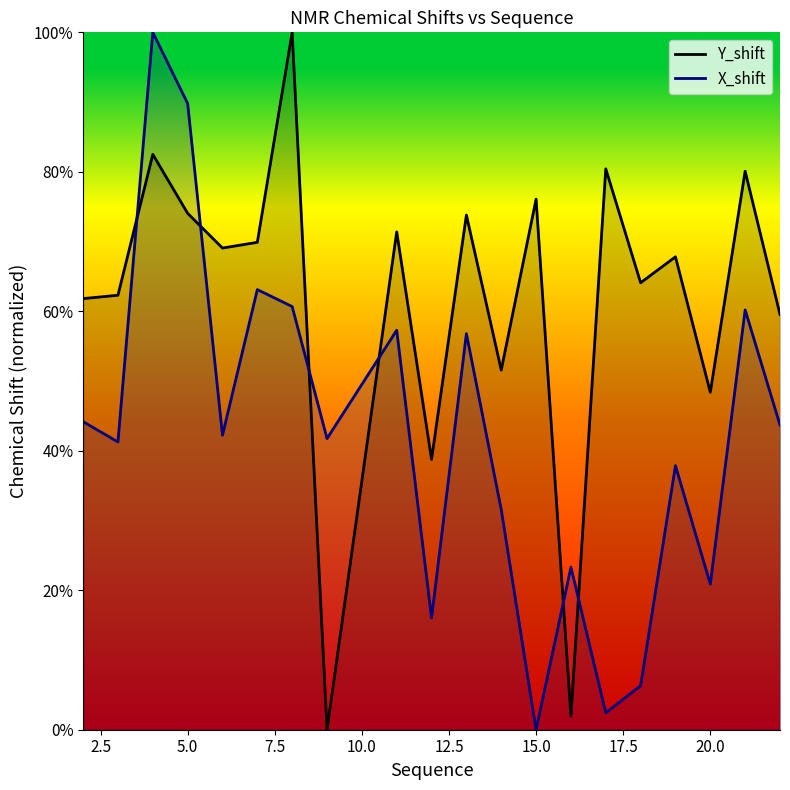

Rank the series by their average value, from lowest to highest.

X_shift, Y_shift